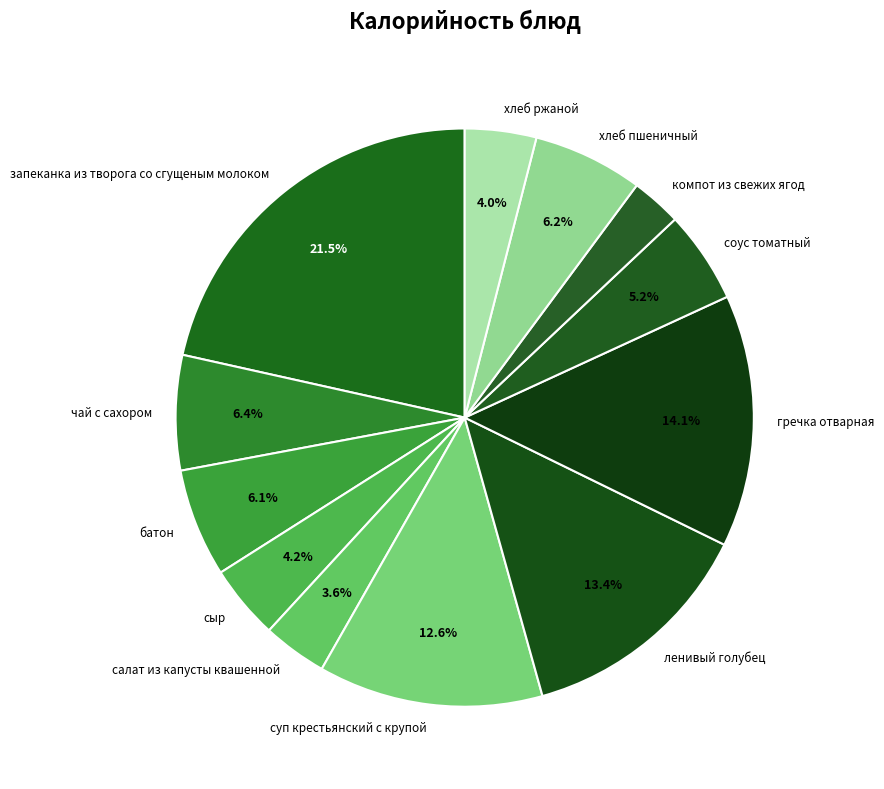

Between чай с сахором and гречка отварная, which is larger?

гречка отварная